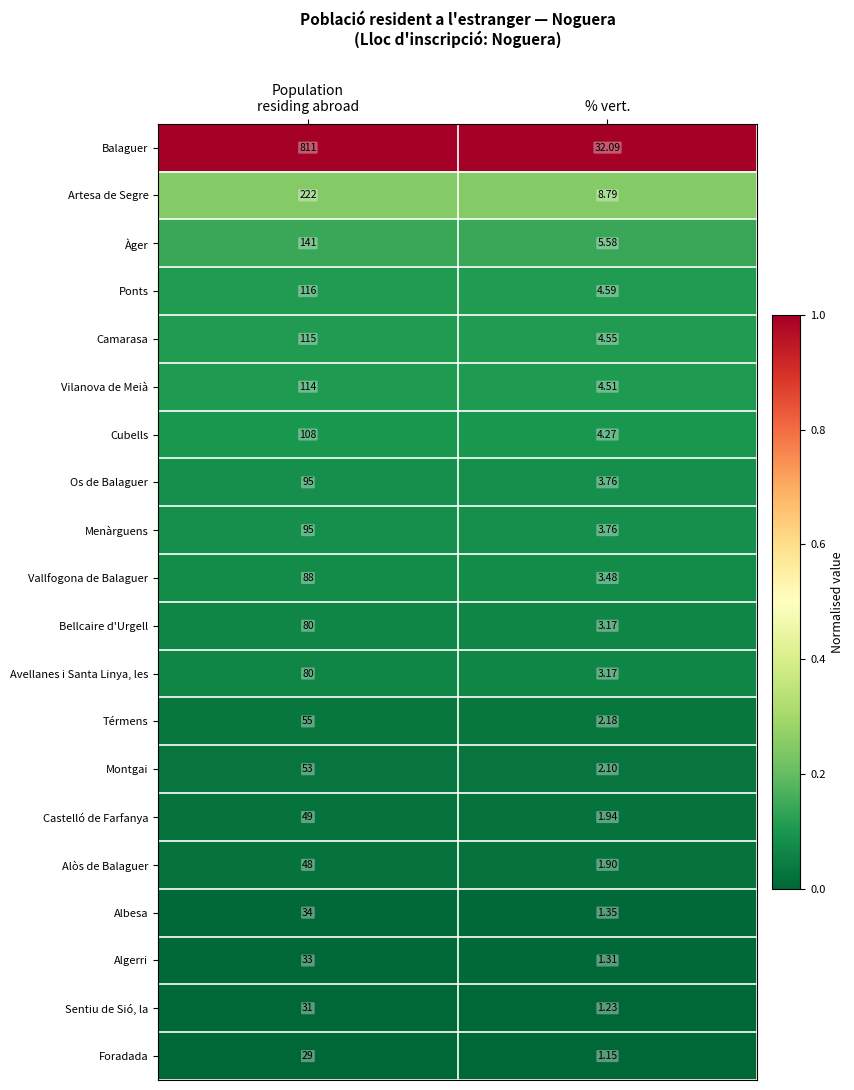

Which series has the largest total across all categories?

Balaguer